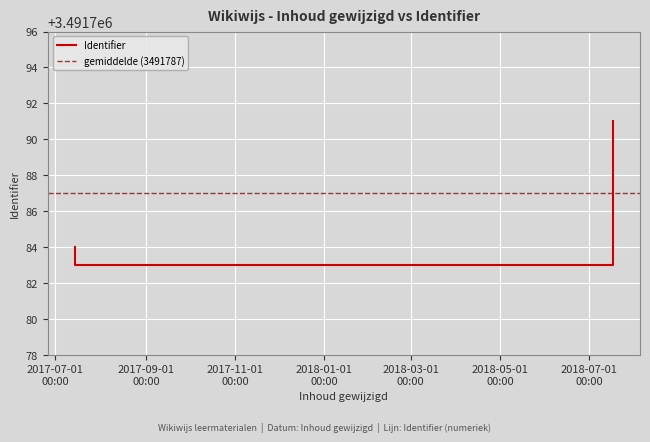

Which category has the highest value across all series?

2018-07-17 09:25:32